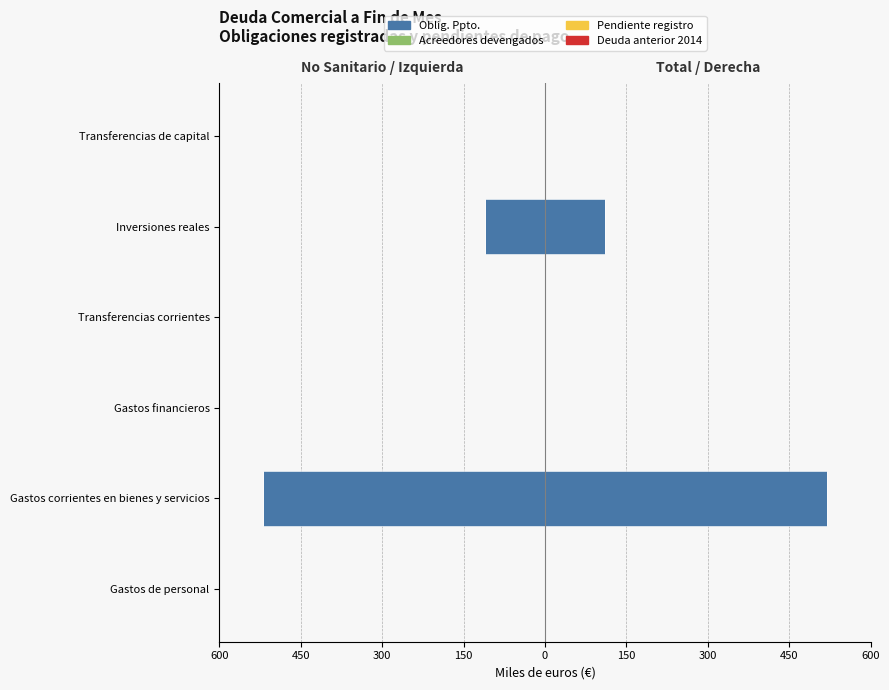

What is the value of the 2nd bar from the left?

-518.8